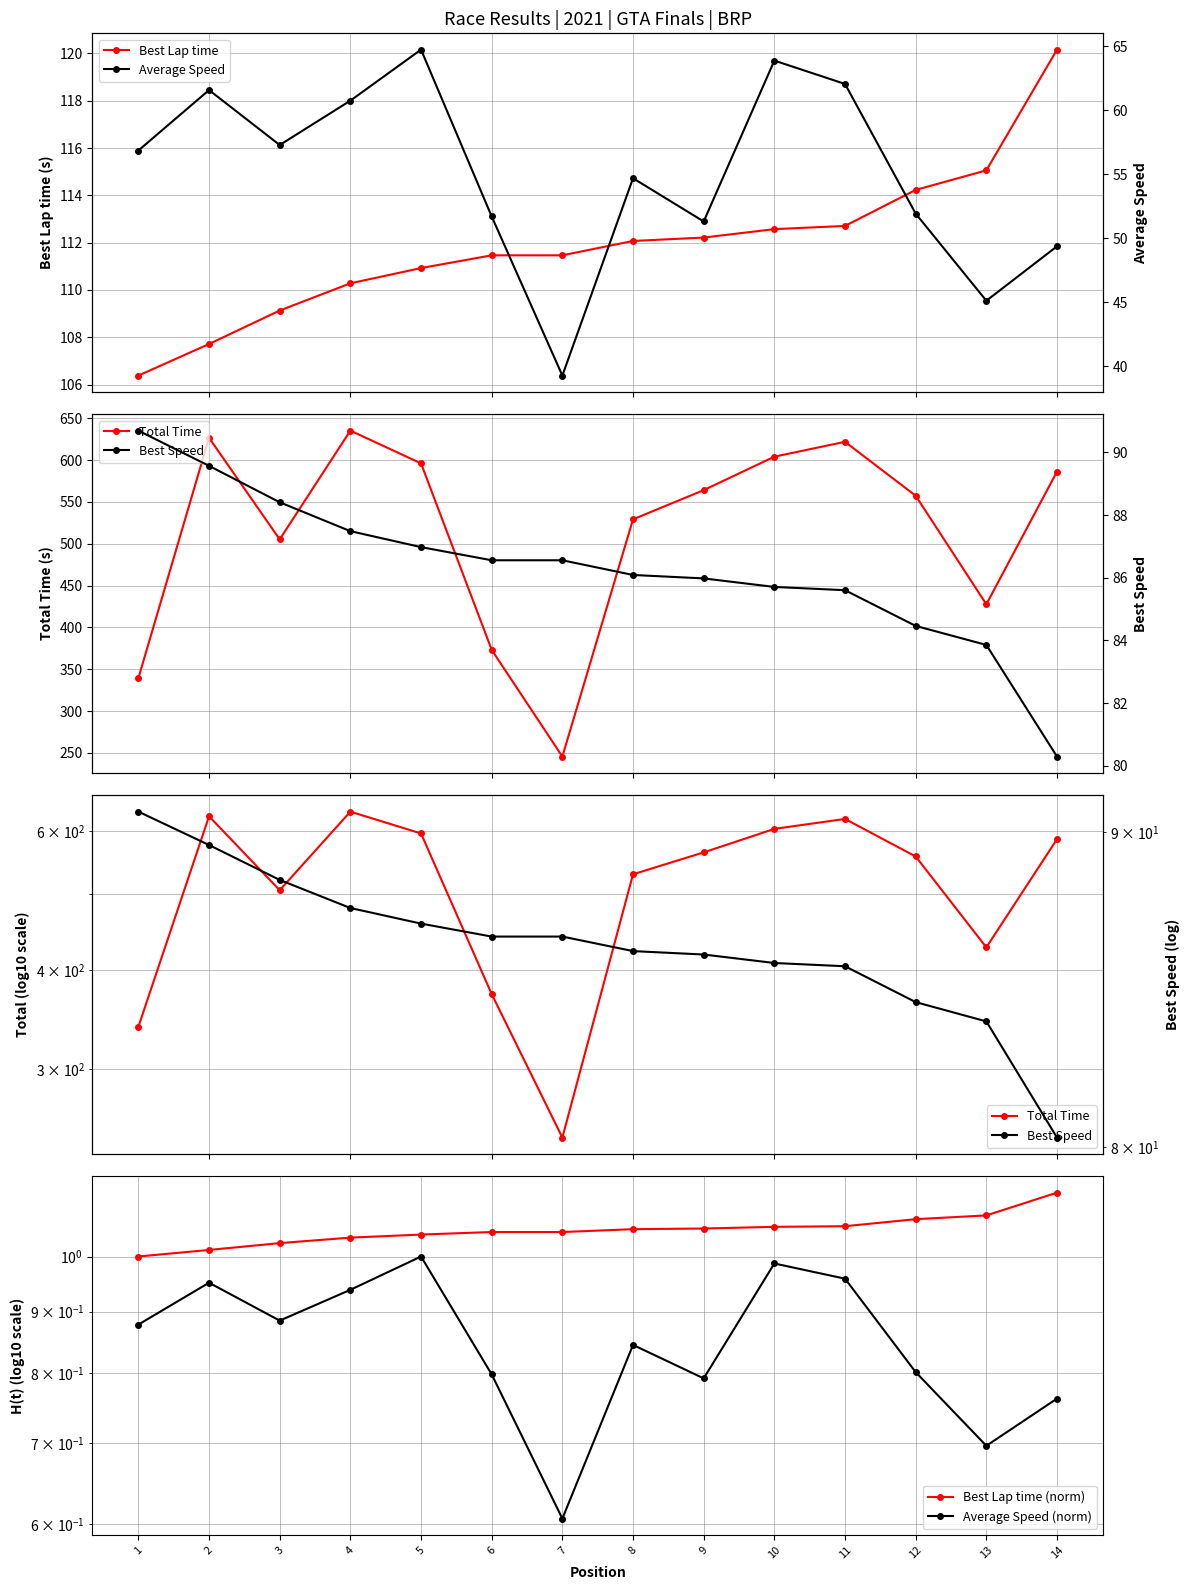

Reading left to right, what are all the values shown in this chart?

Best Lap time: 1=106.4	2=107.7	3=109.1	4=110.3	5=110.9	6=111.5	7=111.5	8=112.1	9=112.2	10=112.6	11=112.7	12=114.2	13=115.1	14=120.2
Total Time: 1=339.4	2=626.6	3=505.2	4=635.2	5=596.1	6=373.2	7=245.7	8=529.2	9=564.1	10=604.0	11=621.8	12=557.4	13=427.7	14=586.2
Best Lap time (norm): 1=1.0	2=1.0	3=1.0	4=1.0	5=1.0	6=1.0	7=1.0	8=1.1	9=1.1	10=1.1	11=1.1	12=1.1	13=1.1	14=1.1
Average Speed (norm): 1=0.9	2=1.0	3=0.9	4=0.9	5=1.0	6=0.8	7=0.6	8=0.8	9=0.8	10=1.0	11=1.0	12=0.8	13=0.7	14=0.8
Average Speed: 1=56.9	2=61.6	3=57.3	4=60.8	5=64.7	6=51.7	7=39.3	8=54.7	9=51.3	10=63.9	11=62.1	12=51.9	13=45.1	14=49.4
Best Speed: 1=90.7	2=89.6	3=88.4	4=87.5	5=87.0	6=86.6	7=86.6	8=86.1	9=86.0	10=85.7	11=85.6	12=84.5	13=83.9	14=80.3